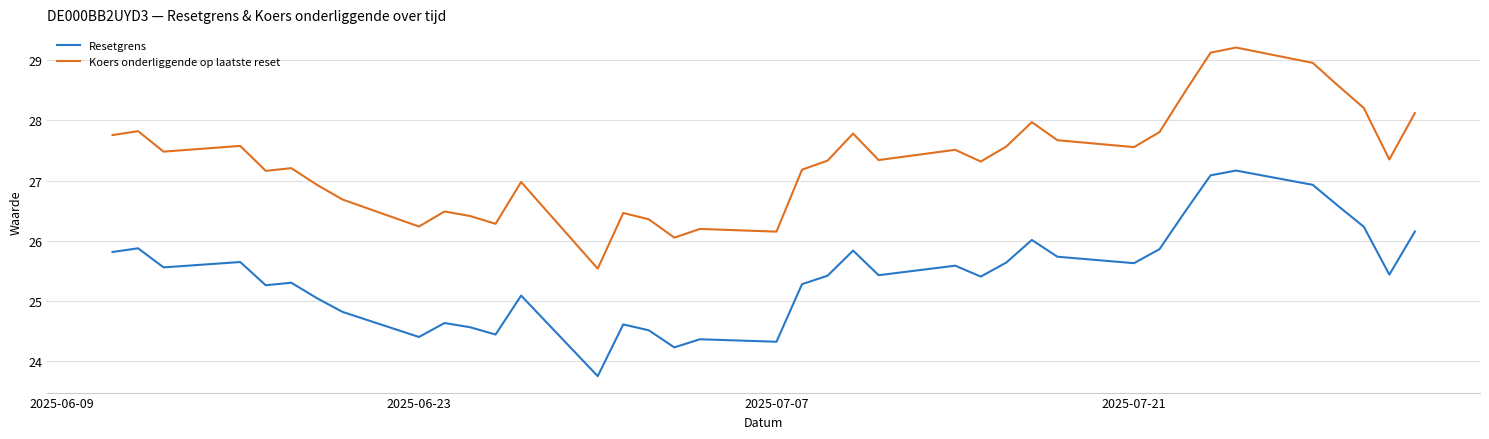

True or false: Resetgrens and Koers onderliggende op laatste reset intersect in this chart.

False